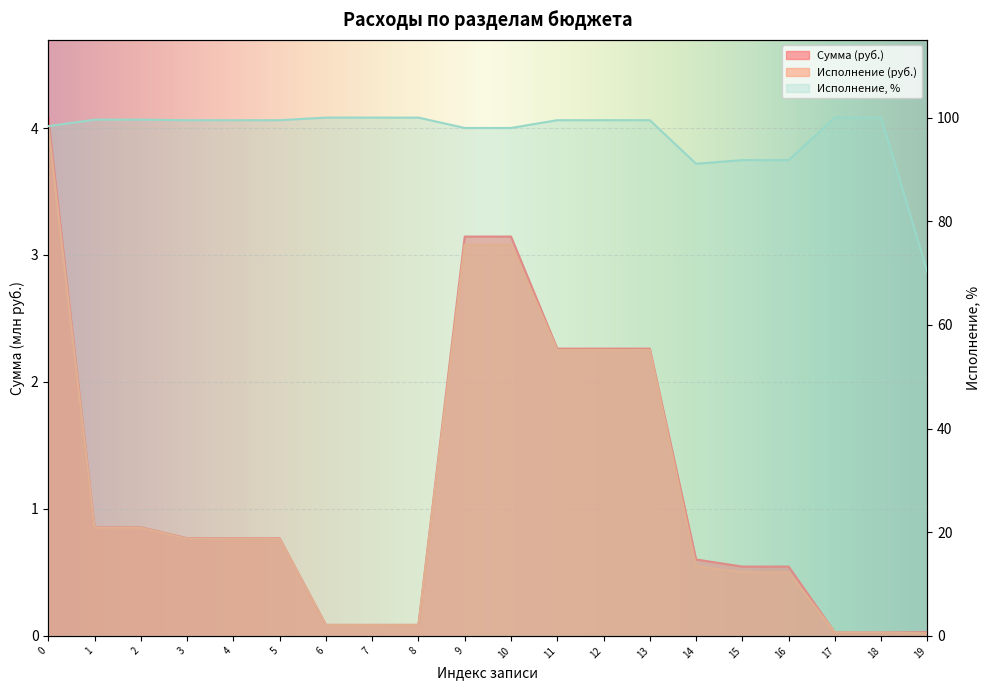

Which series has the largest range (max minus min)?

Исполнение, %